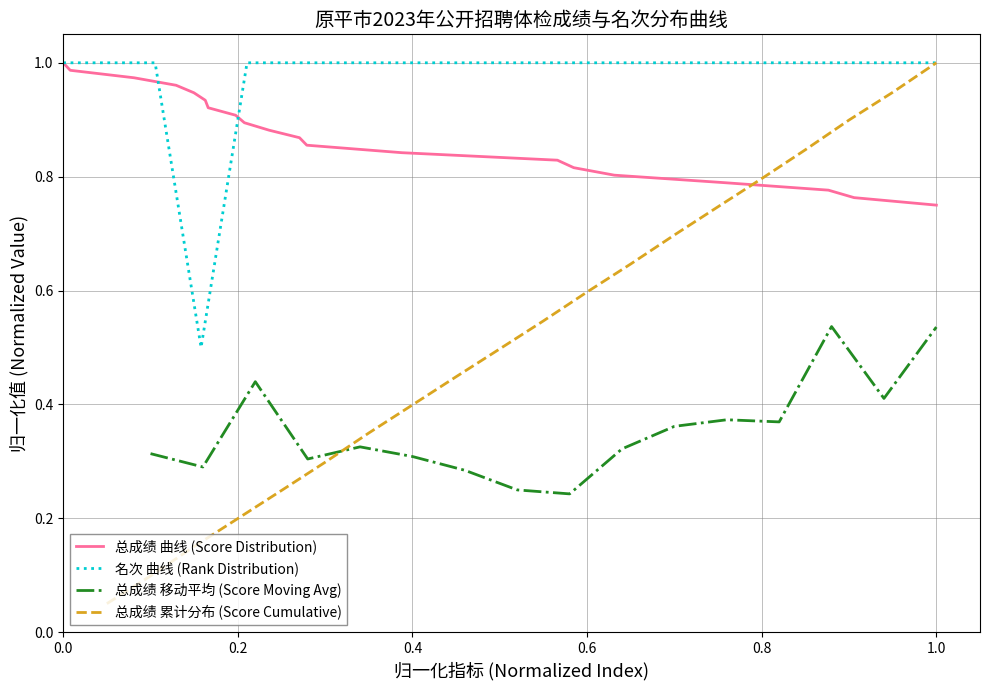

How many data points does each series have?

20